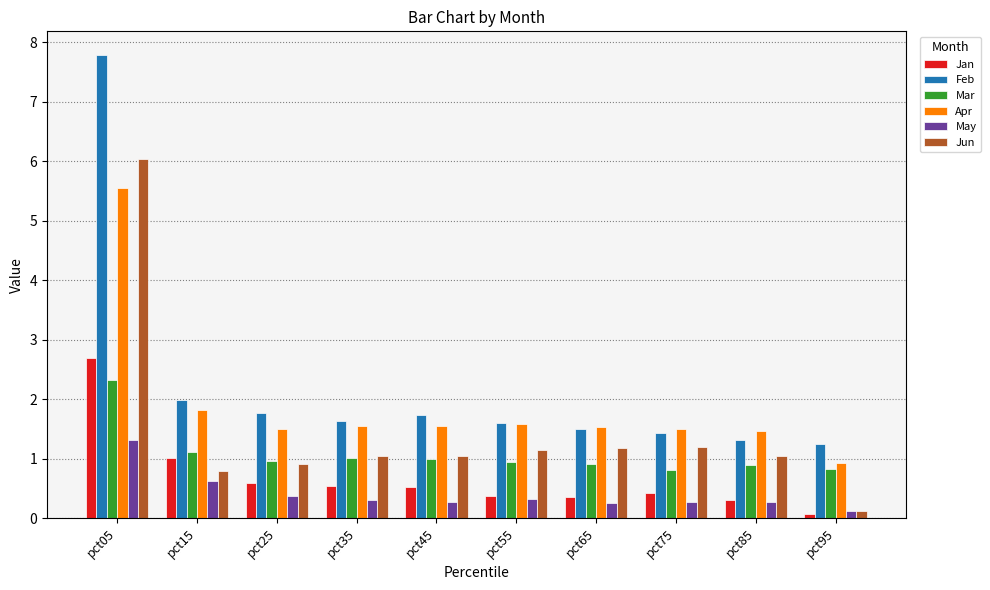

What are all the series names shown in the legend?

Jan, Feb, Mar, Apr, May, Jun